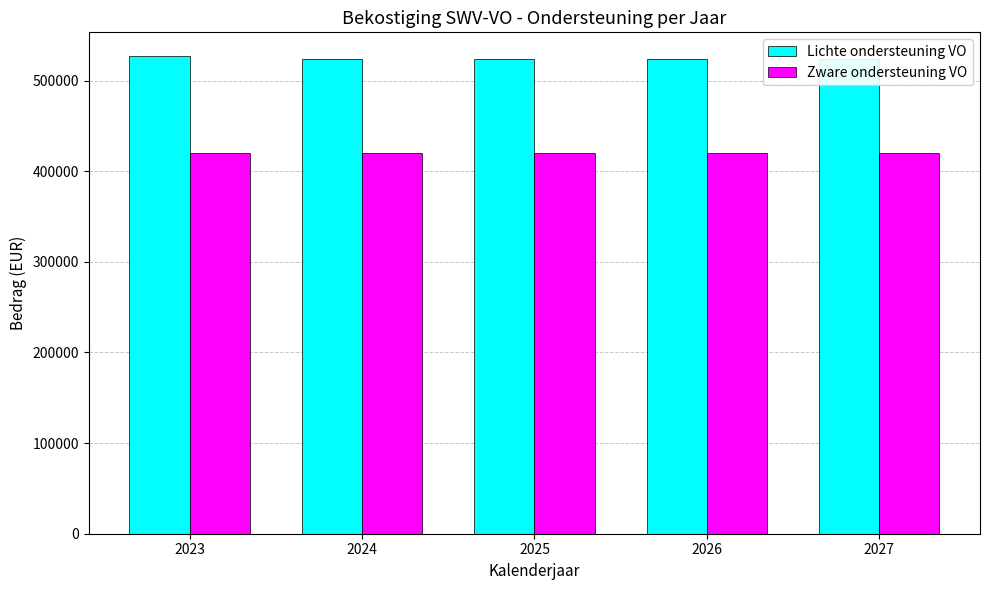

What is the value of the Lichte ondersteuning VO bar at the 5th from the left?

524339.6